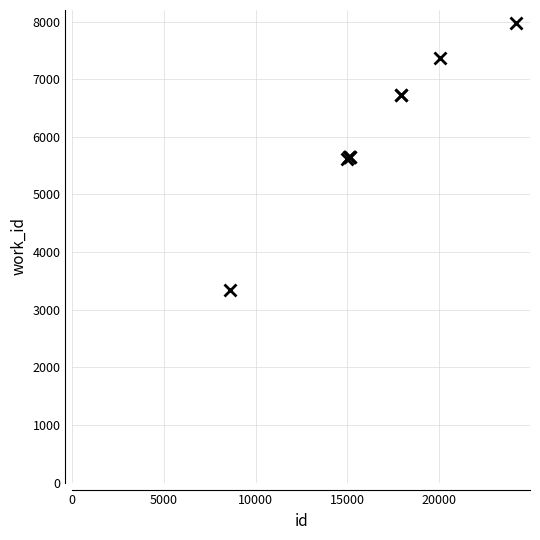

What is the difference between the second highest and minimum values?

4029